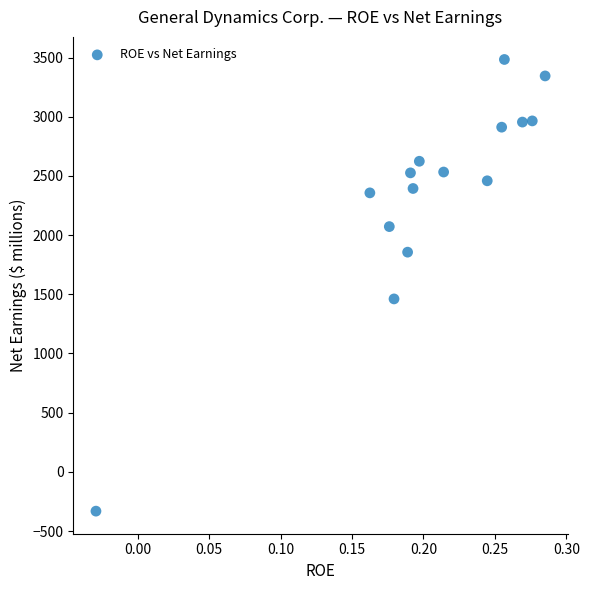

What is the range of Y values (max minus min)?

3816